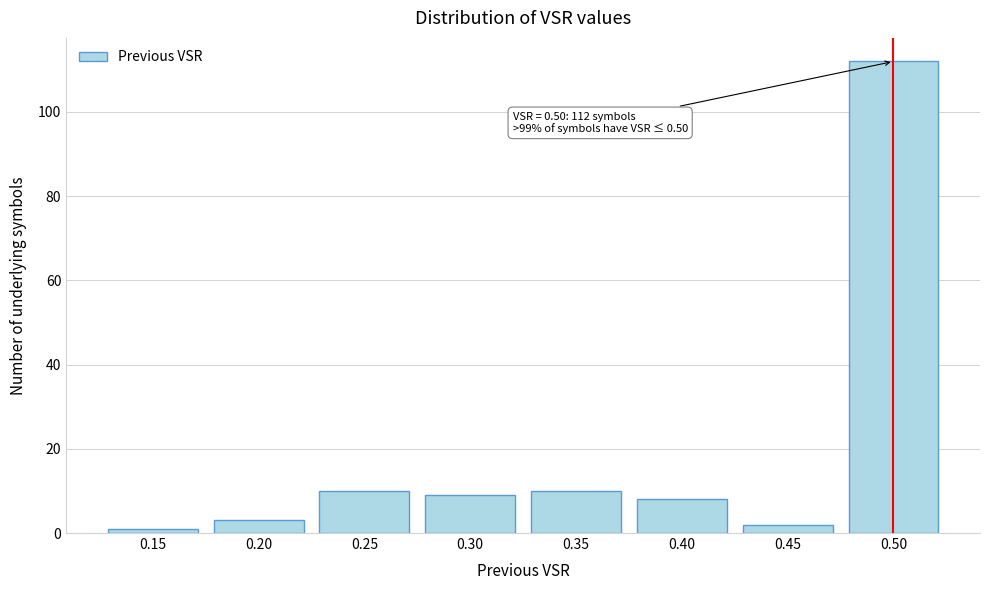

Over which range of the x-axis is the bar tallest?

0.475 to 0.525